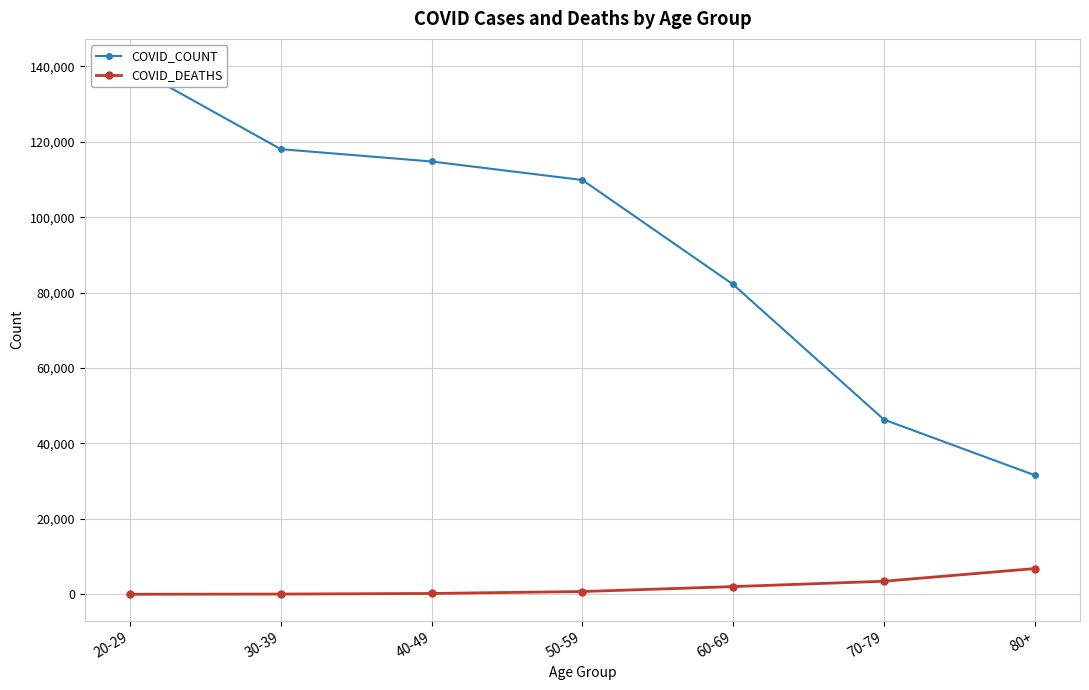

Which series changed the most between 30-39 and 60-69?

COVID_COUNT